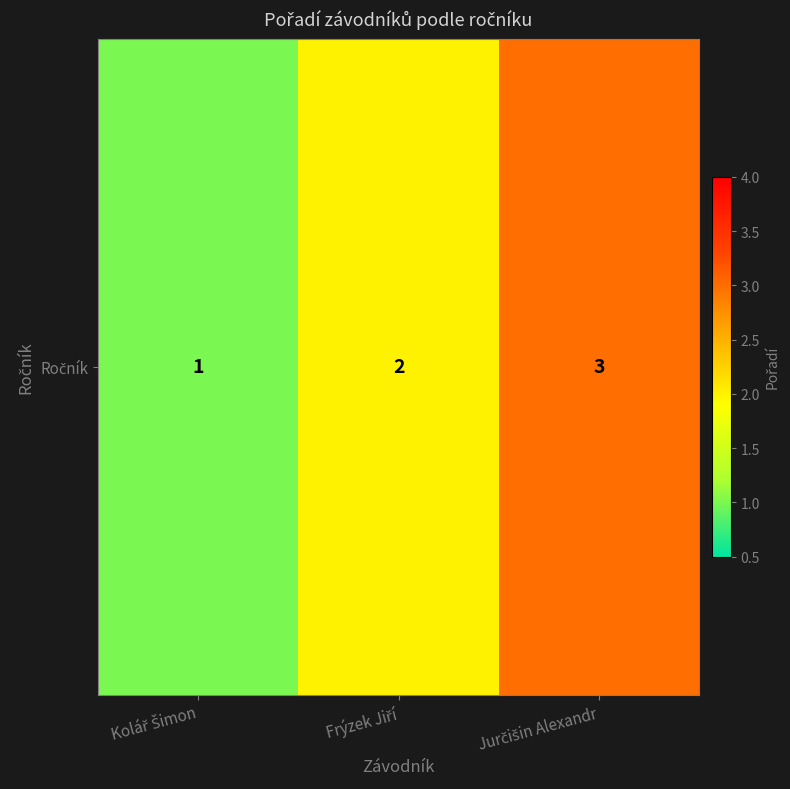

Read the value at Jurčišin Alexandr.

3